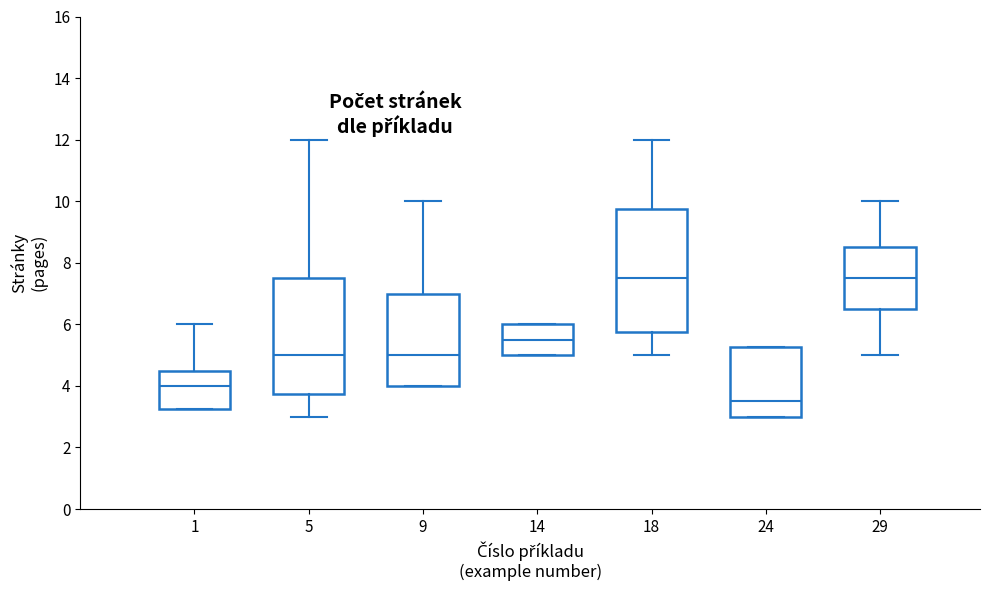

Reading left to right, transcribe this box plot: for each box, give where its median line is, the range the box spans, and where its two whiskers end, as read against the y-axis. The values are not printed on the chart, so give them approximately, as read against the axis.

1: median 4.0, box 3.2 to 4.6, whiskers 3.2 to 6.0
5: median 5.0, box 3.8 to 7.6, whiskers 3.0 to 12.0
9: median 5.0, box 4.0 to 7.0, whiskers 4.0 to 10.0
14: median 5.6, box 5.0 to 6.0, whiskers 5.0 to 6.0
18: median 7.6, box 5.8 to 9.8, whiskers 5.0 to 12.0
24: median 3.6, box 3.0 to 5.2, whiskers 3.0 to 5.2
29: median 7.6, box 6.6 to 8.6, whiskers 5.0 to 10.0